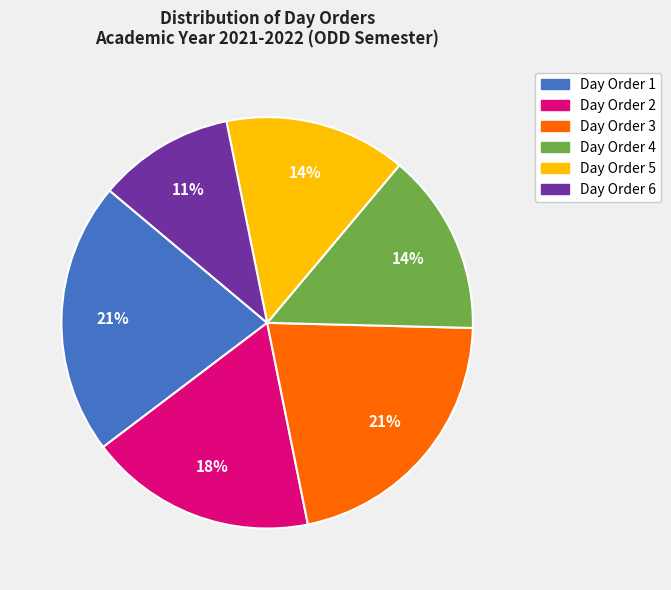

Does any single category account for the majority?

No